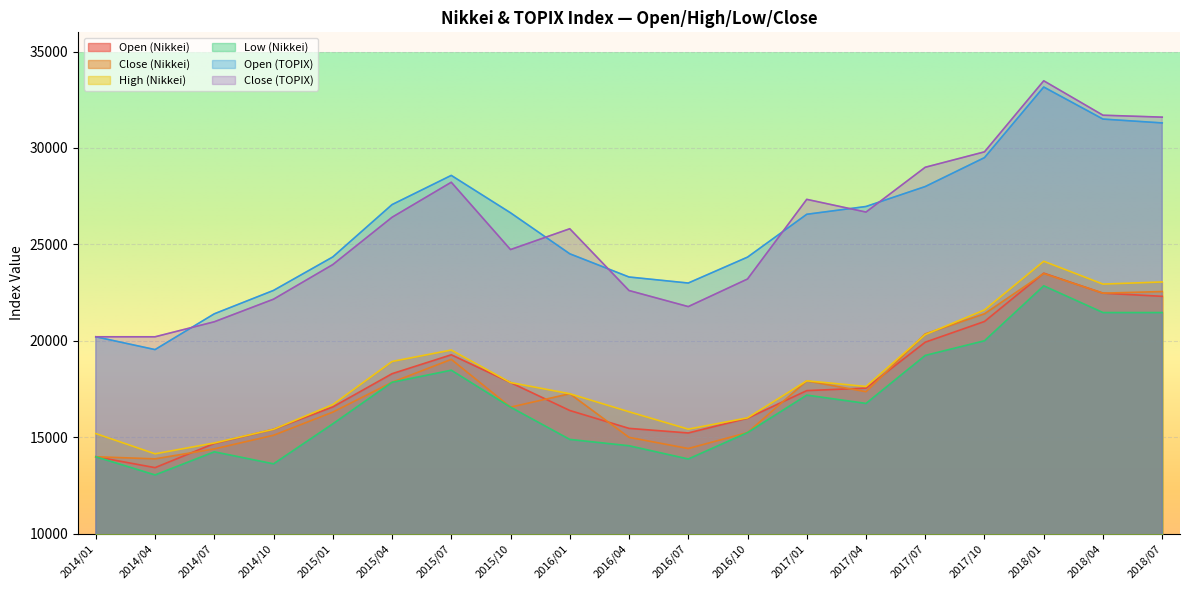

What is the spread (max minus min) of values at 2015/10?

10081.5